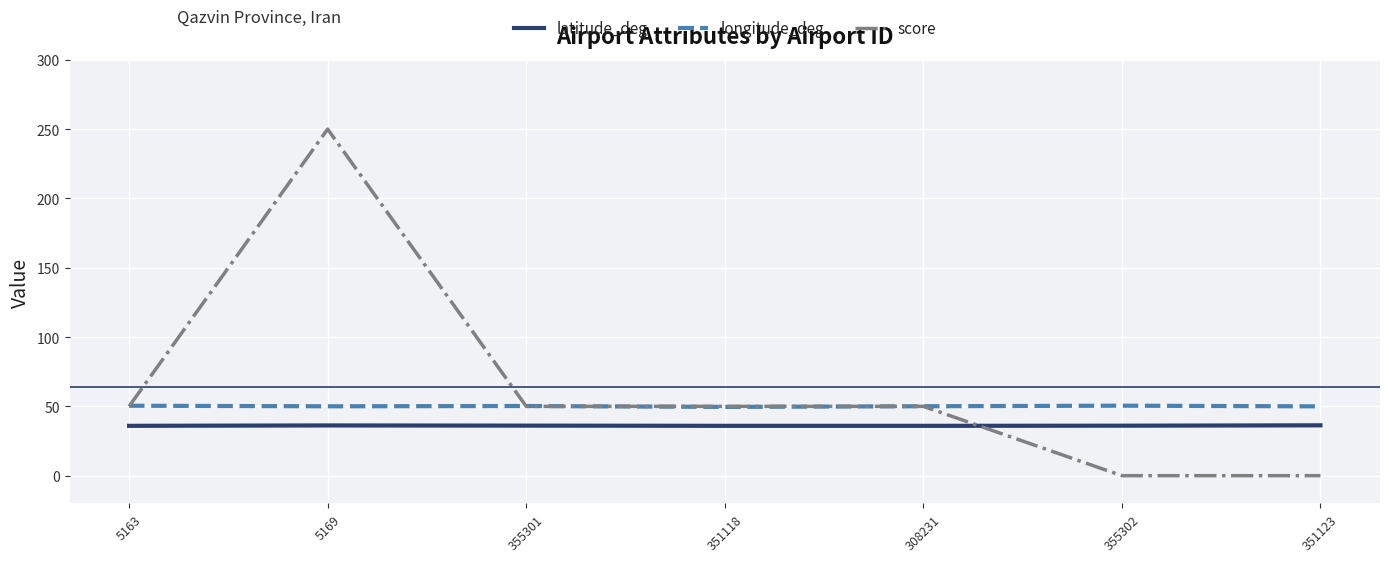

Rank the series by their maximum value, from lowest to highest.

latitude_deg, longitude_deg, score